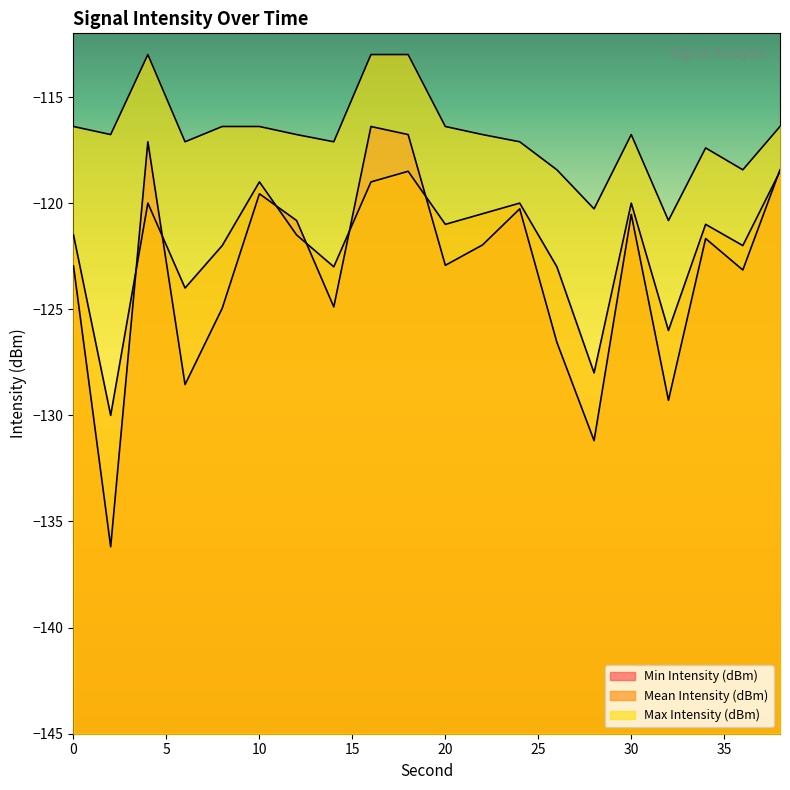

True or false: Mean Intensity (dBm) and Max Intensity (dBm) intersect in this chart.

False